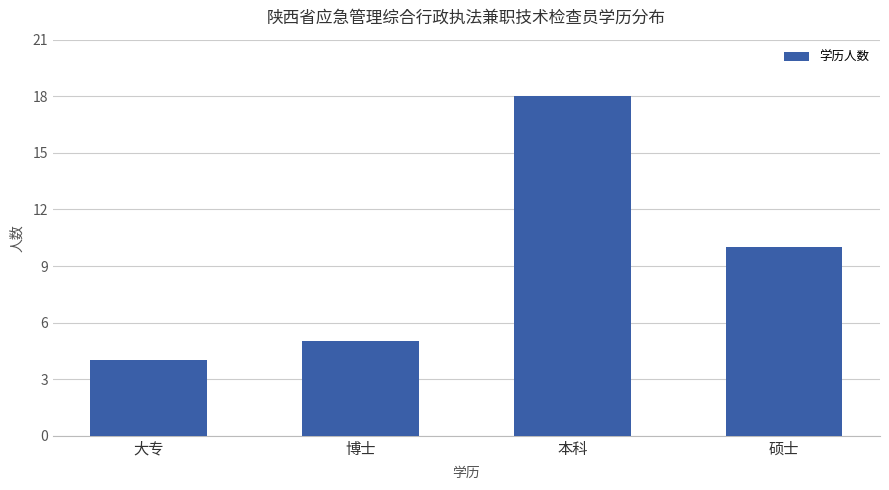

Reading right to left, extract all data points from this chart.

10	18	5	4